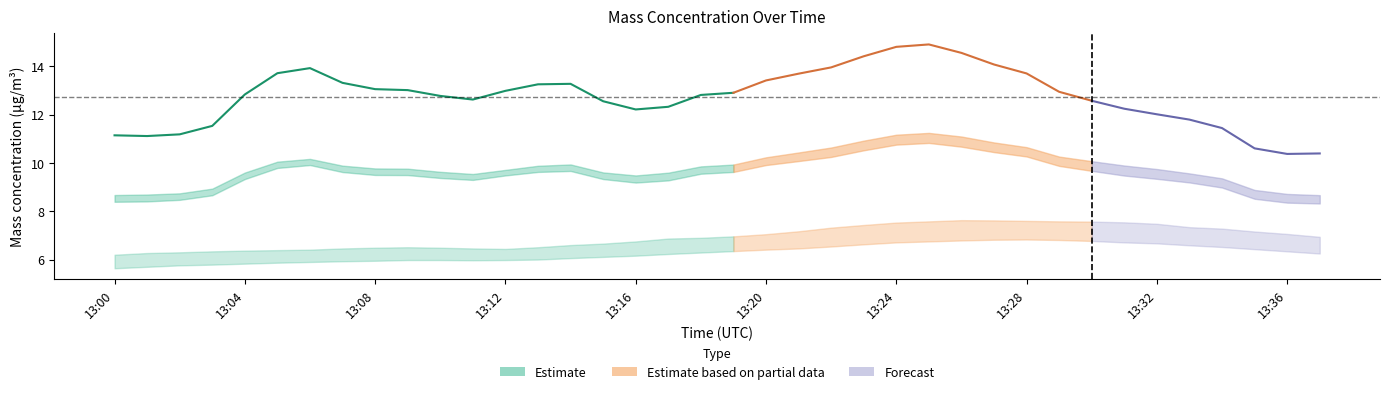

Is the value of X0_M11 at 13:27 greater than the value of X2_M11 at 13:05?

Yes